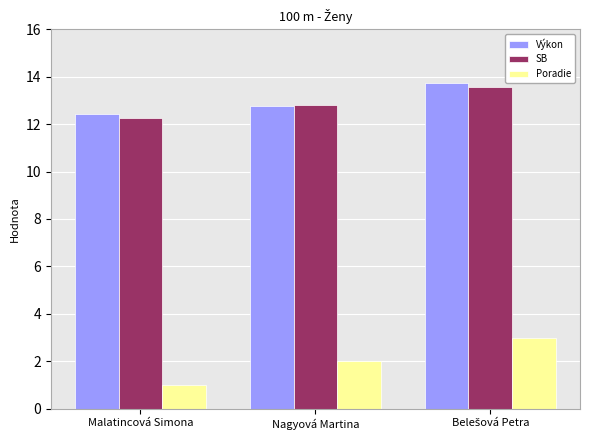

What is the highest value of the SB series?

13.6